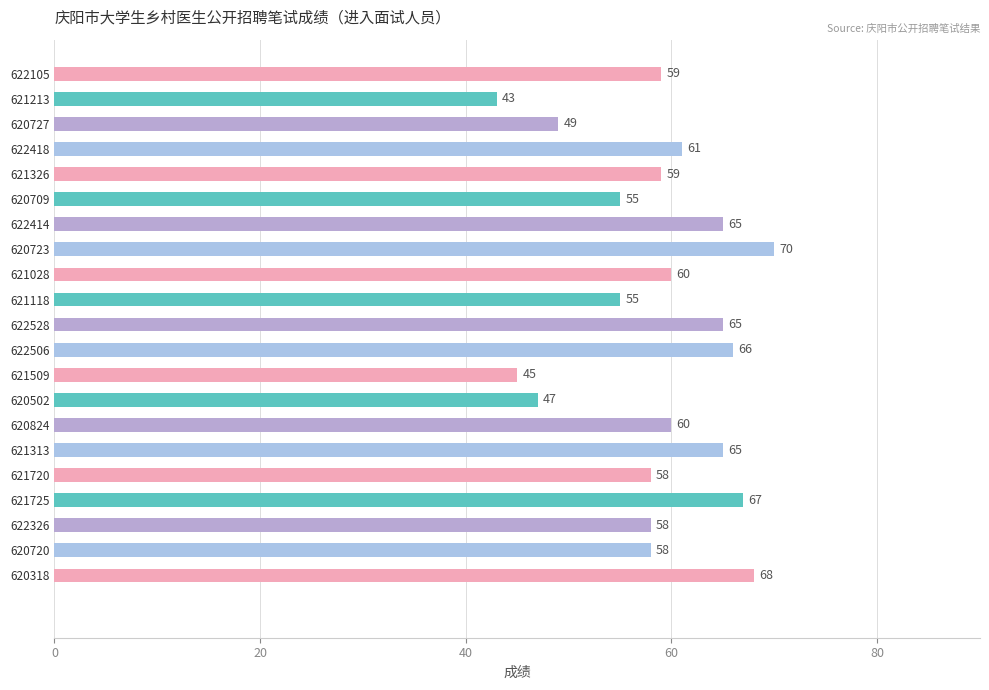

What is the ratio of the value at 622506 to the value at 621720?

1.1